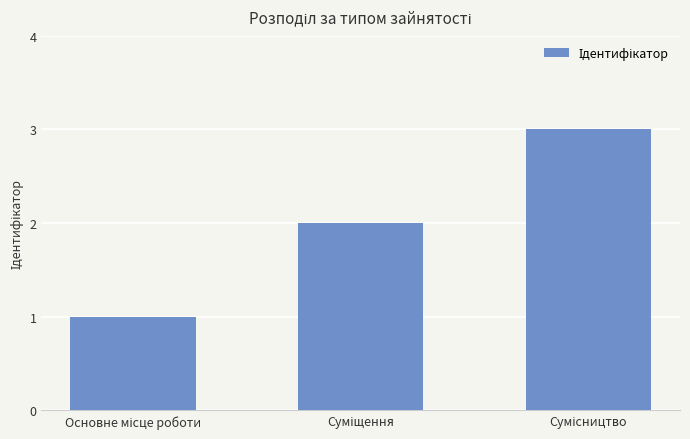

What is the sum of all values?

6